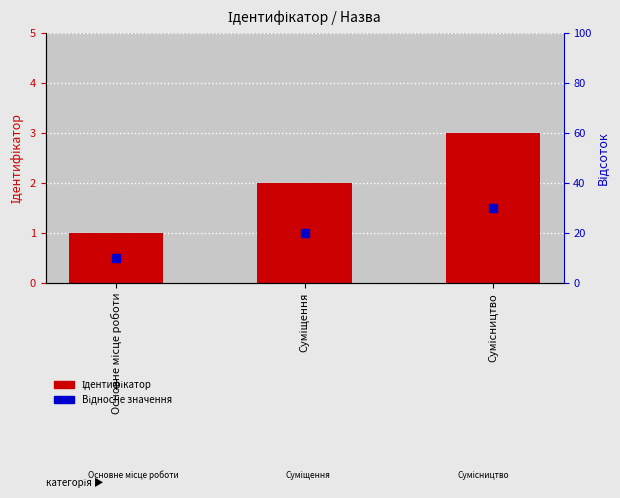

Is the value of Ідентифікатор at Основне місце роботи greater than the value of Відносне значення at Основне місце роботи?

Yes